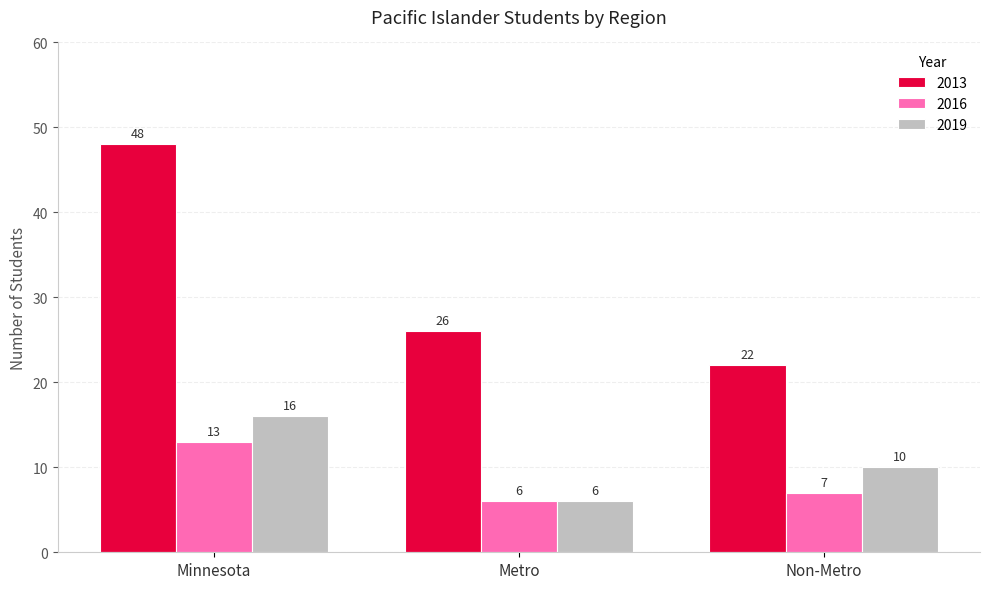

What are all the series names shown in the legend?

2013, 2016, 2019